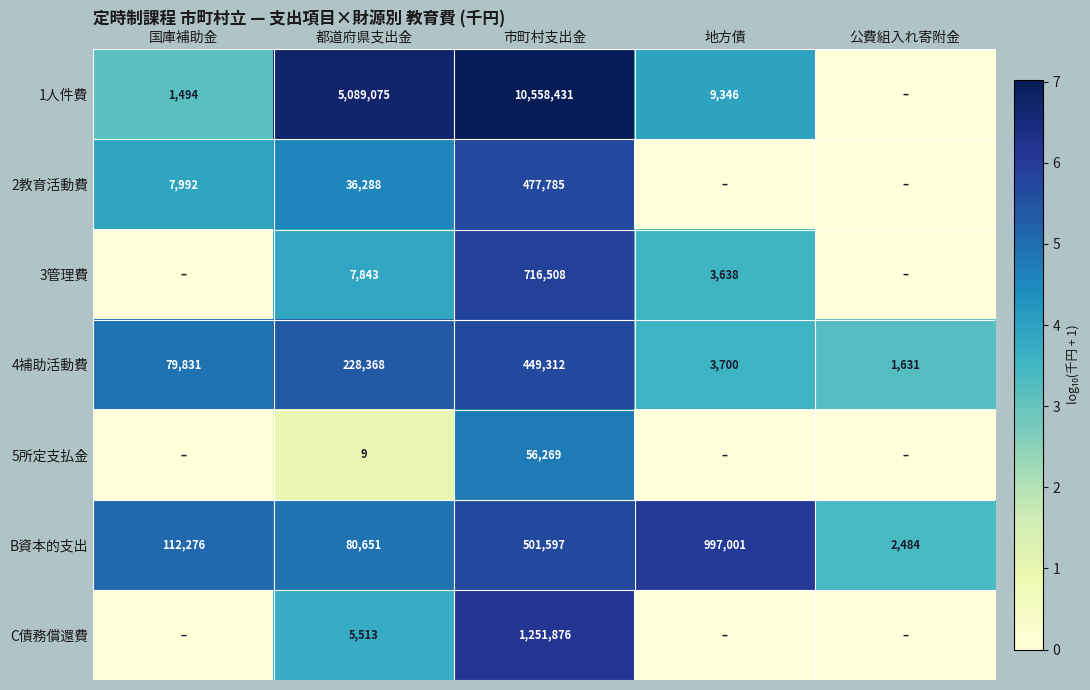

The value of 1人件費 at 市町村支出金 is 10558431. True or false?

True